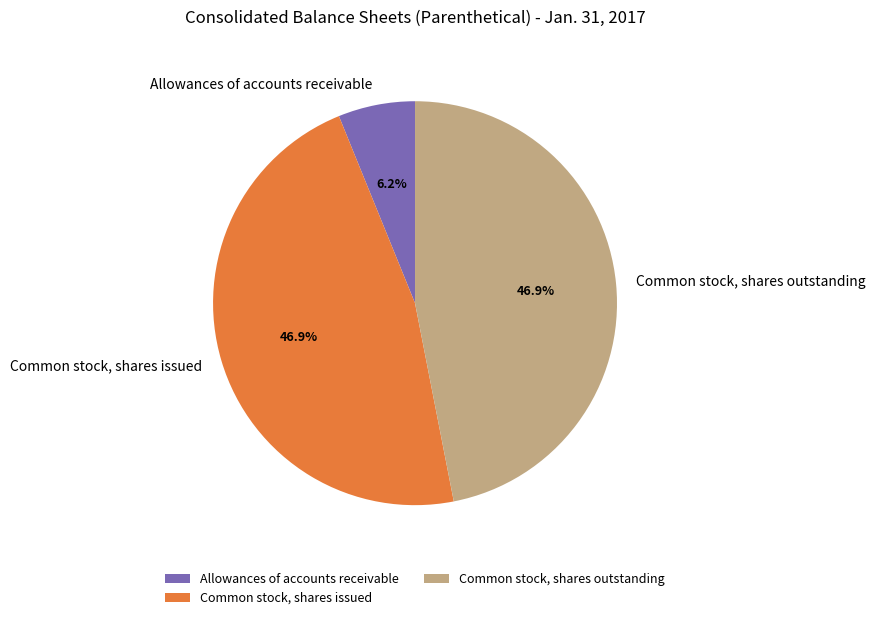

Which has a higher value, Allowances of accounts receivable or Common stock, shares issued?

Common stock, shares issued